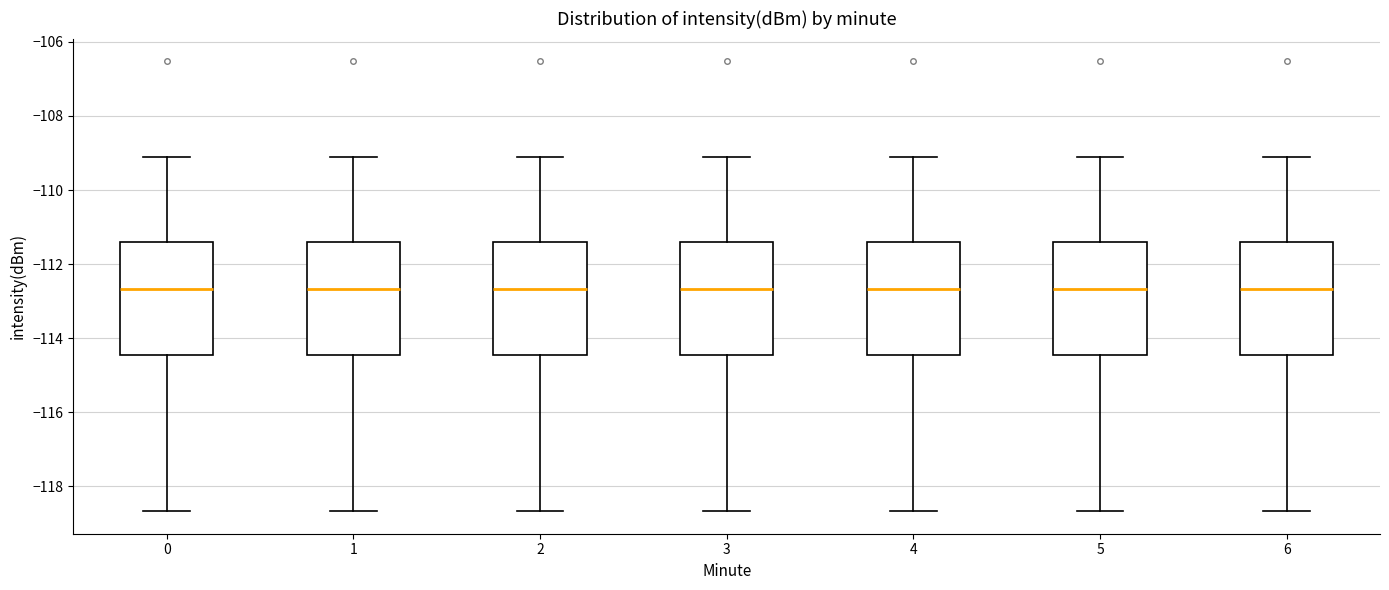

Reading left to right, read every box against the y-axis: the position of its median line, the range the box covers, and the ends of its whiskers. The values are not printed on the chart, so give them approximately, as read against the axis.

0: median -112.6, box -114.4 to -111.4, whiskers -118.6 to -109.2
1: median -112.6, box -114.4 to -111.4, whiskers -118.6 to -109.2
2: median -112.6, box -114.4 to -111.4, whiskers -118.6 to -109.2
3: median -112.6, box -114.4 to -111.4, whiskers -118.6 to -109.2
4: median -112.6, box -114.4 to -111.4, whiskers -118.6 to -109.2
5: median -112.6, box -114.4 to -111.4, whiskers -118.6 to -109.2
6: median -112.6, box -114.4 to -111.4, whiskers -118.6 to -109.2